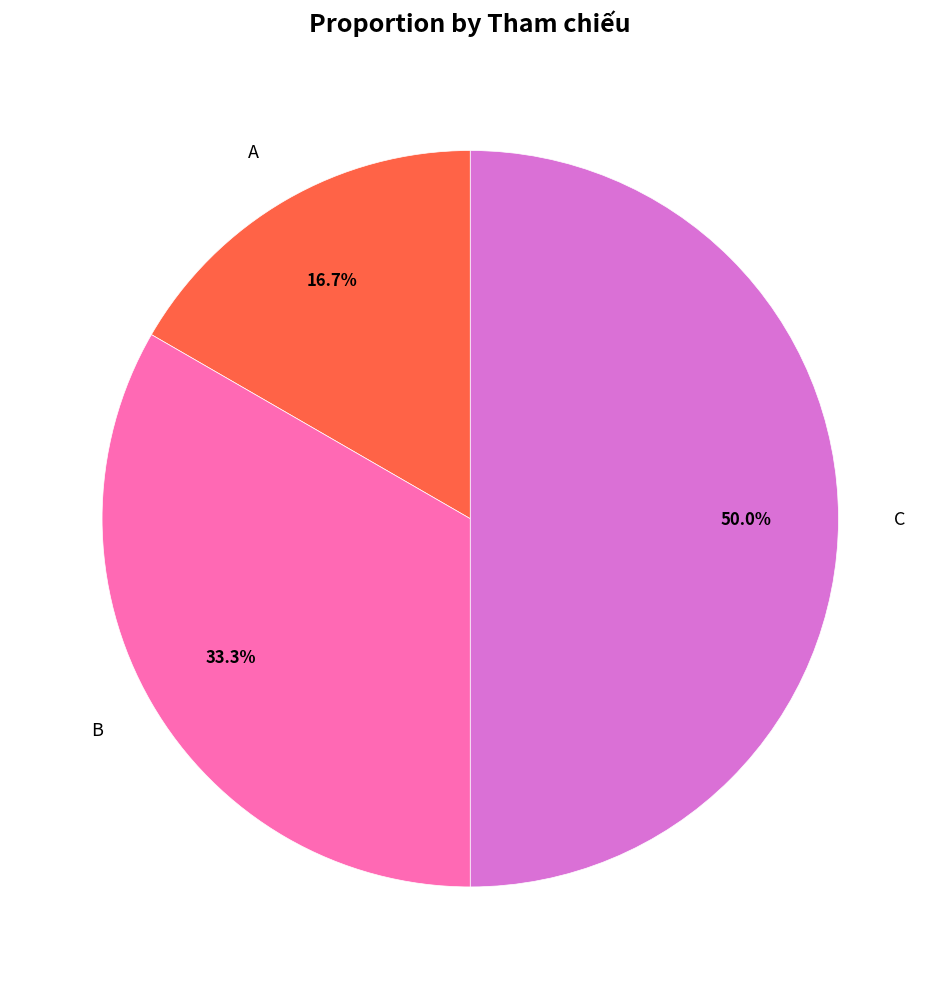

How many segments does this pie chart have?

3